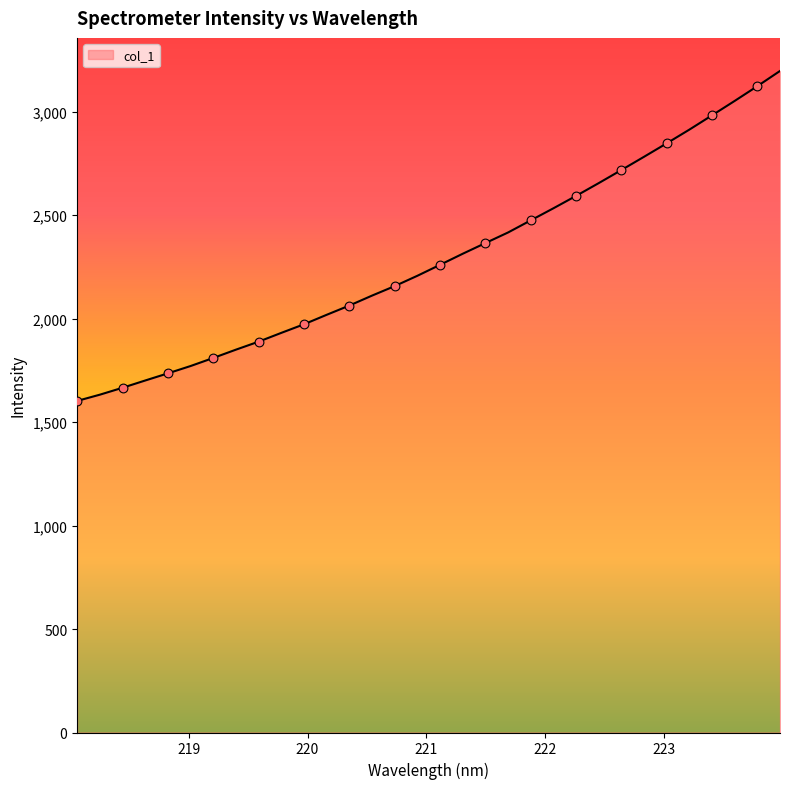

What is the difference between the maximum and minimum values?

1594.6